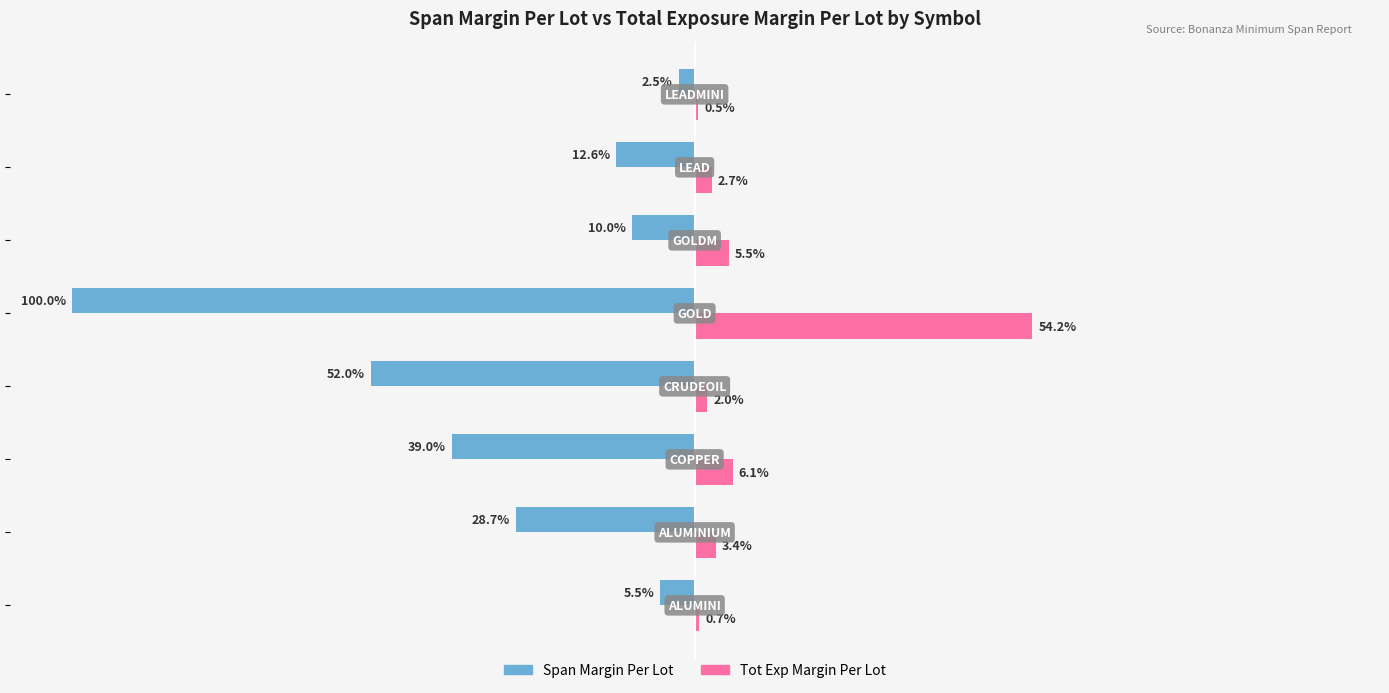

Which series has the largest total across all categories?

Tot Exp Margin Per Lot